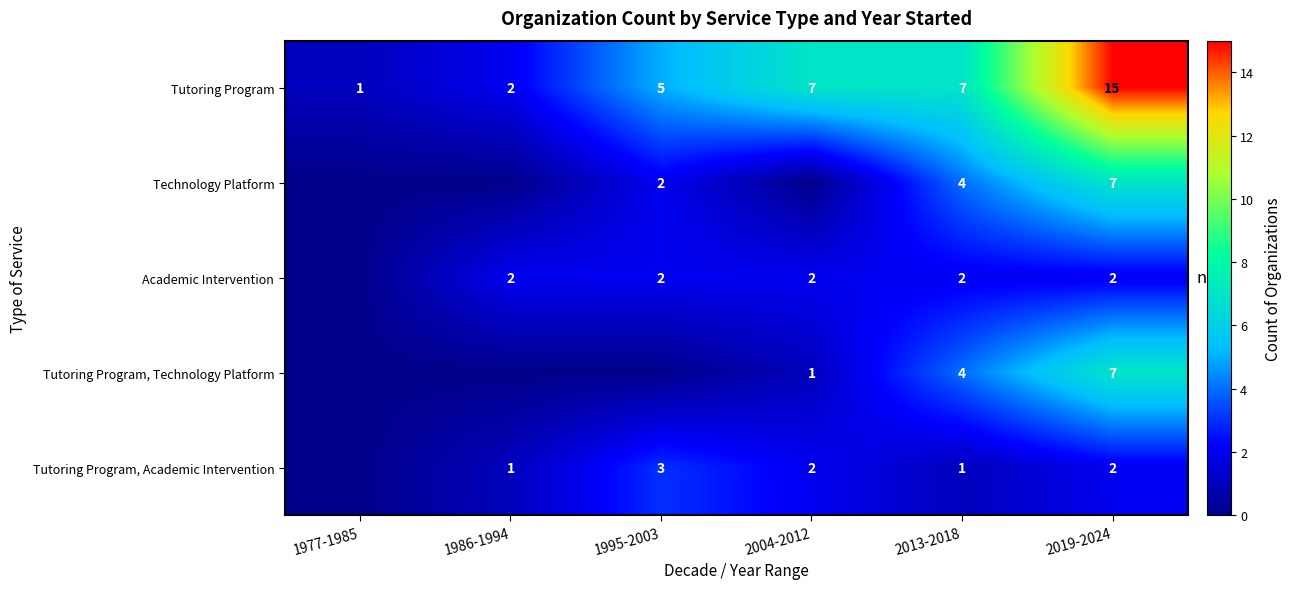

What is the greatest value displayed?

15